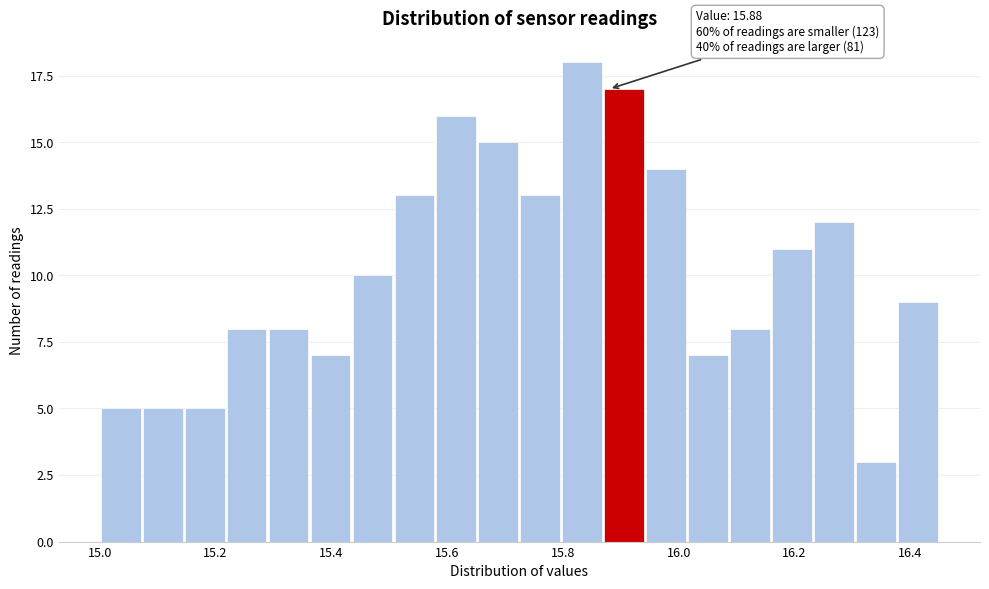

Read against the x-axis, roughly where is the centre of the tallest bar?

15.84